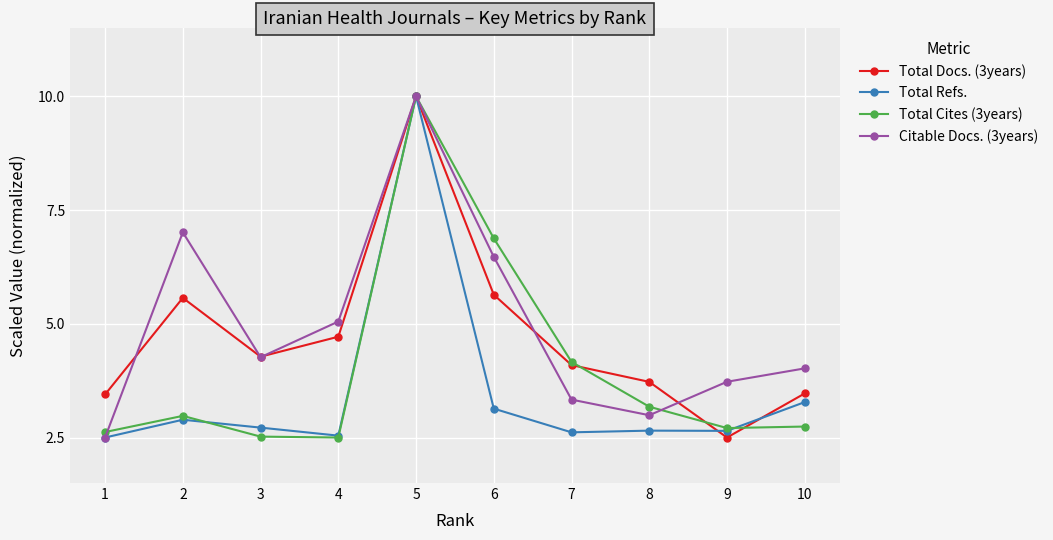

Where does the Total Docs. (3years) series first go above 4?

2